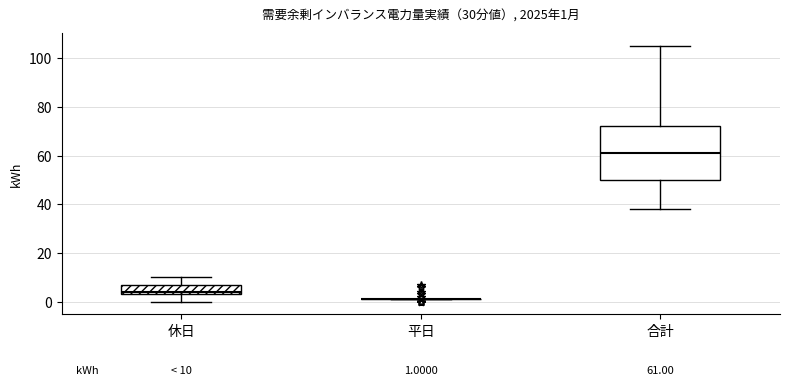

Which box is the tallest, from its lower edge to its upper edge?

合計